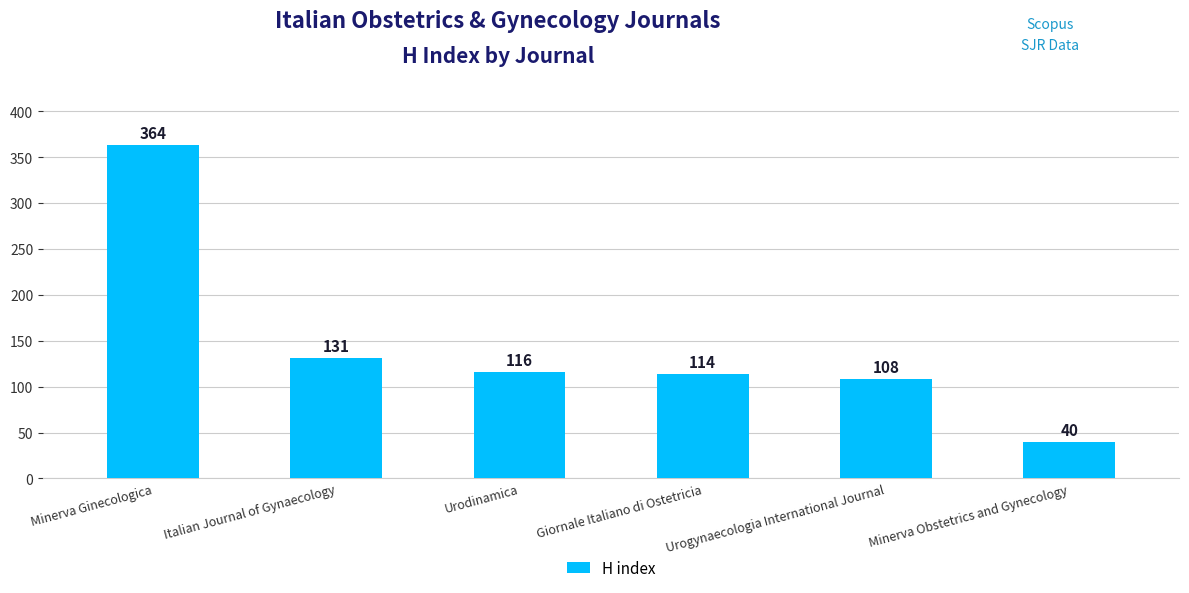

What is the difference between the values at Giornale Italiano di Ostetricia and Italian Journal of Gynaecology?

17